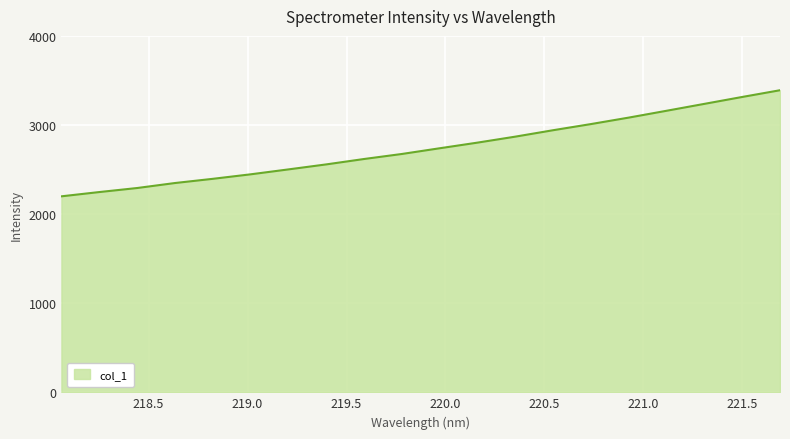

What is the greatest value displayed?

3390.1